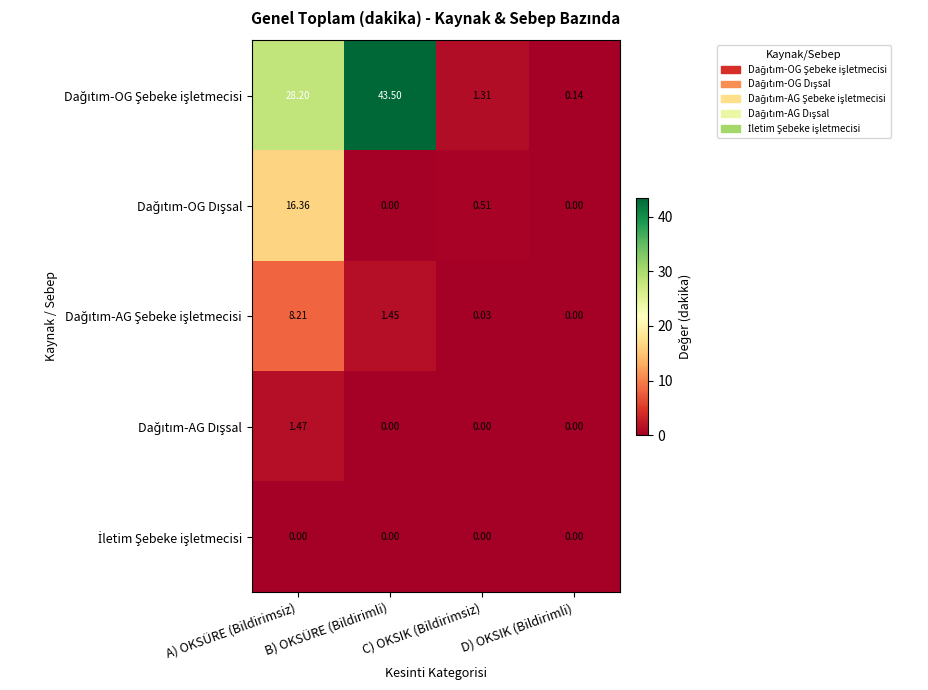

Which label corresponds to the largest value in the chart?

B) OKSÜRE (Bildirimli)